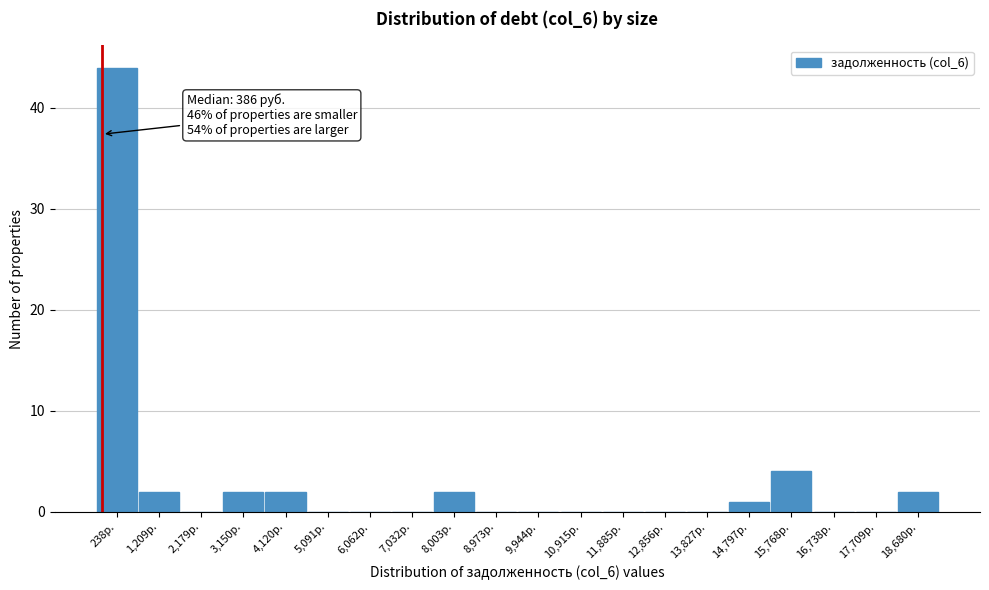

Reading right to left, list all the values displayed in this chart.

18,680р.=2	17,709р.=0	16,738р.=0	15,768р.=4	14,797р.=1	13,827р.=0	12,856р.=0	11,885р.=0	10,915р.=0	9,944р.=0	8,973р.=0	8,003р.=2	7,032р.=0	6,062р.=0	5,091р.=0	4,120р.=2	3,150р.=2	2,179р.=0	1,209р.=2	238р.=44